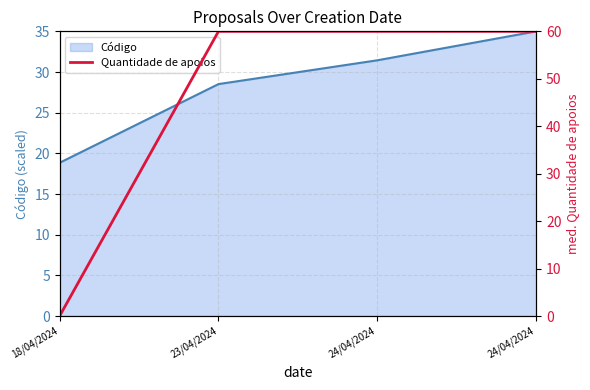

What is the sum of all values?

180